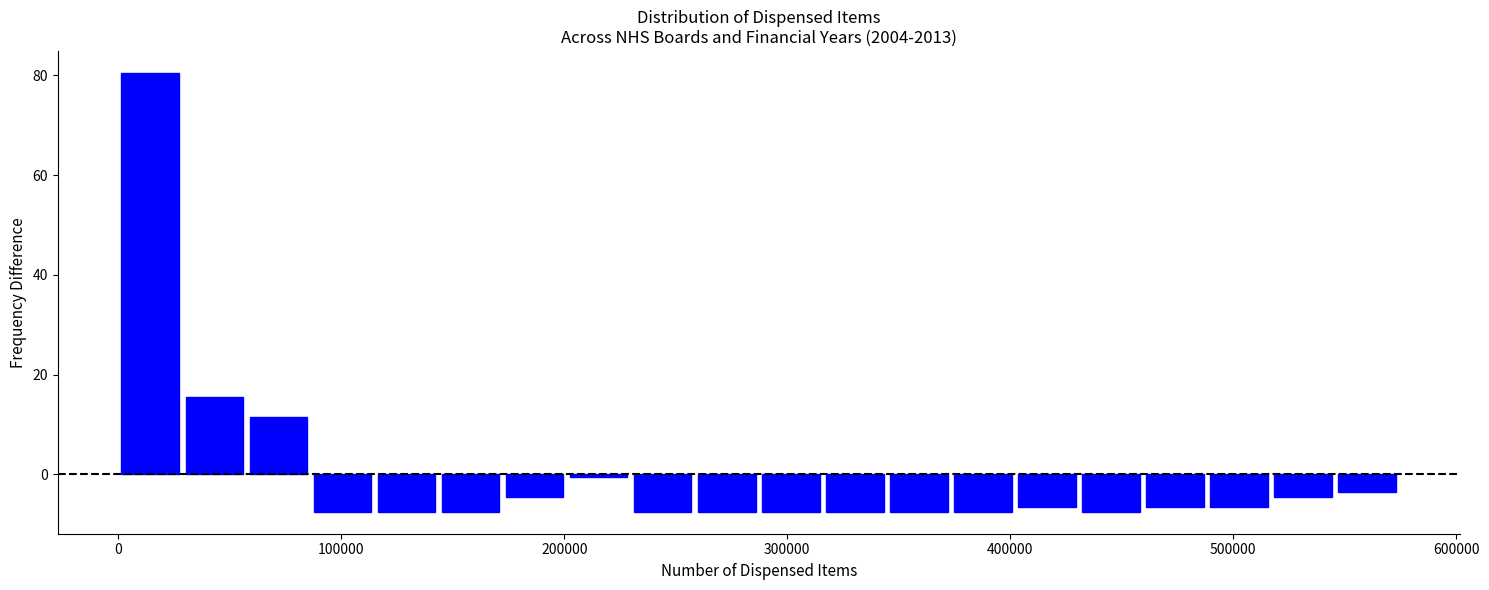

Around what value on the x-axis is the tallest bar? Give the approximate position of its centre, as read against the axis.

10000